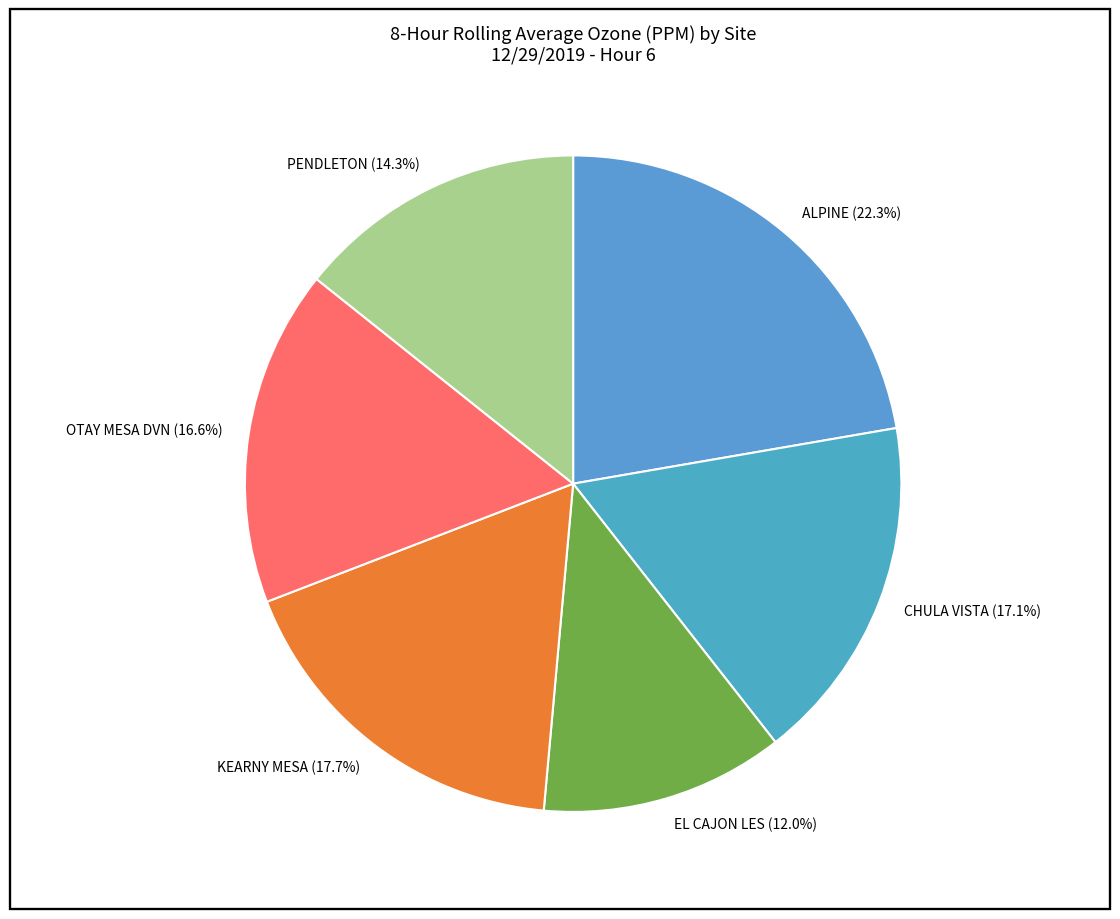

To the nearest percent, what percentage of the pie is EL CAJON LES?

12%